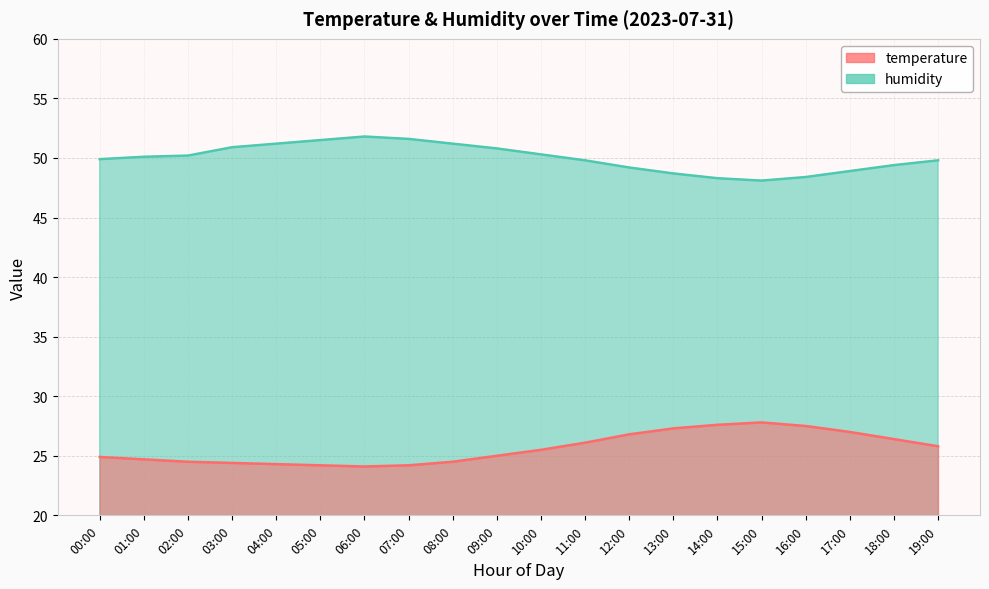

What is the label of the 10th point from the left?

09:00